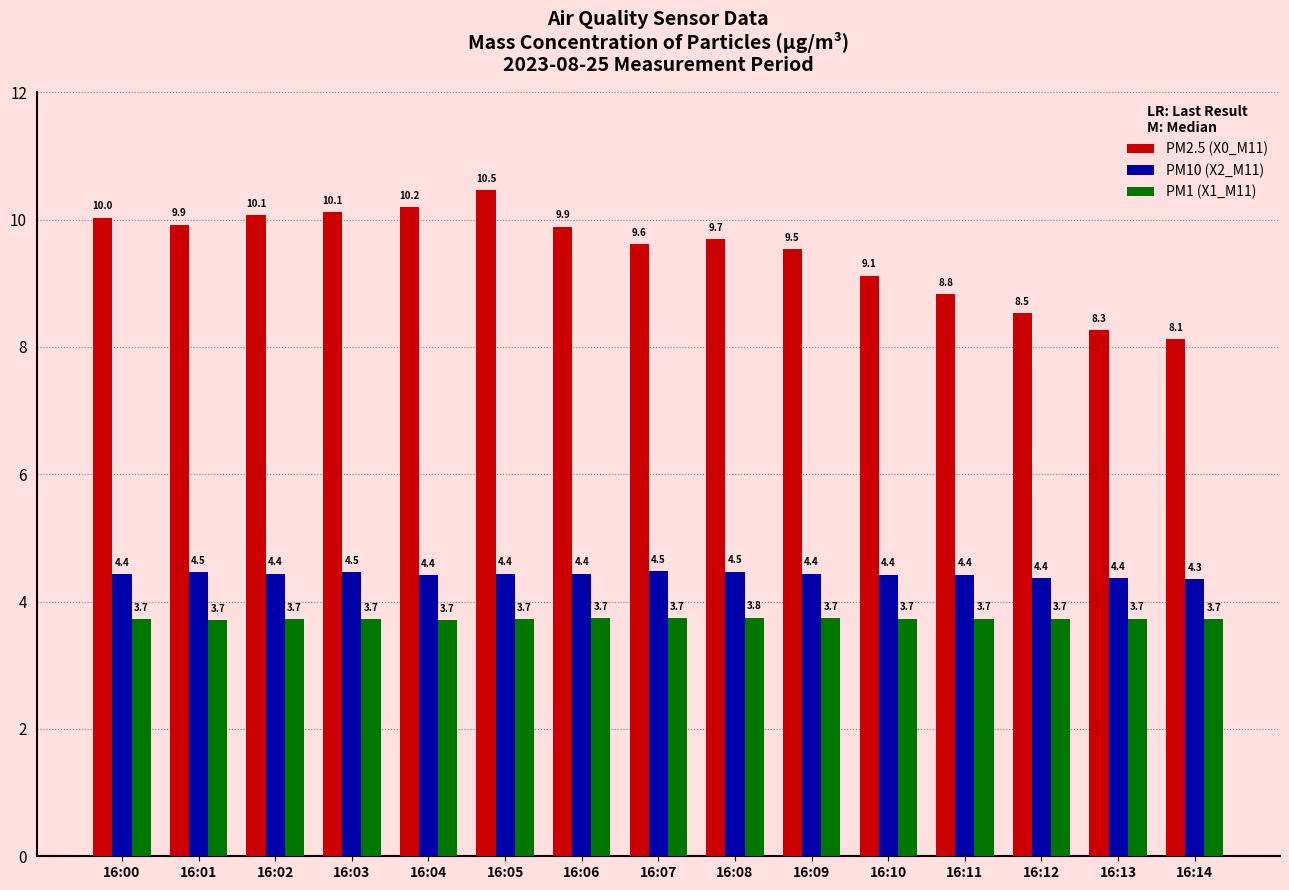

At which label does PM2.5 (X0_M11) first exceed 9?

16:00